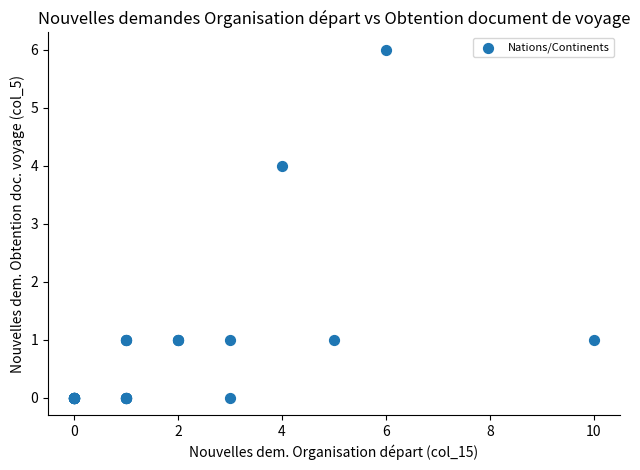

What Y value in the scatter plot is closest to 3?

4